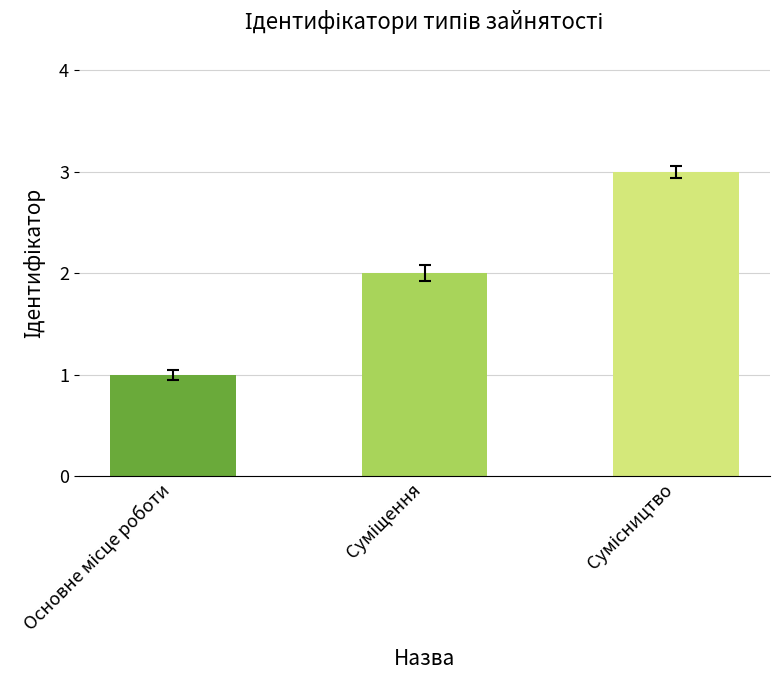

What is the greatest value displayed?

3